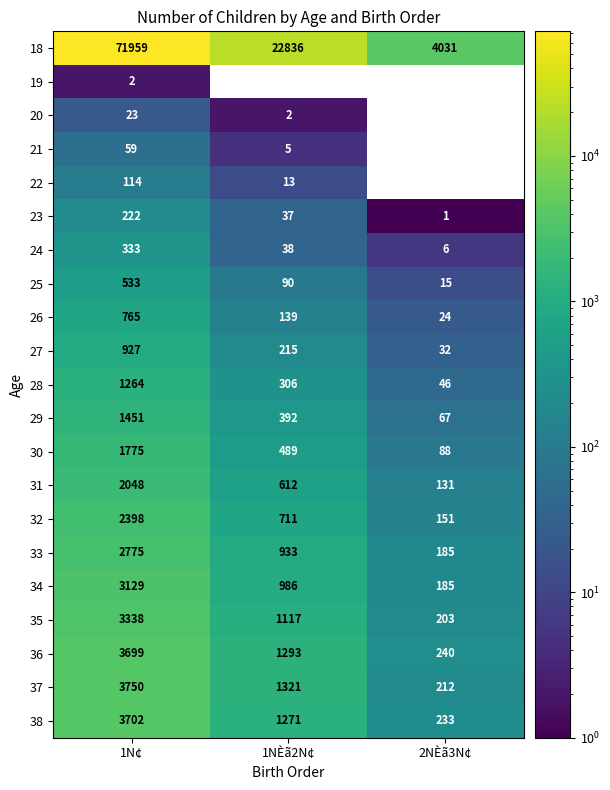

Where does the 23 series first go above 37?

1N¢